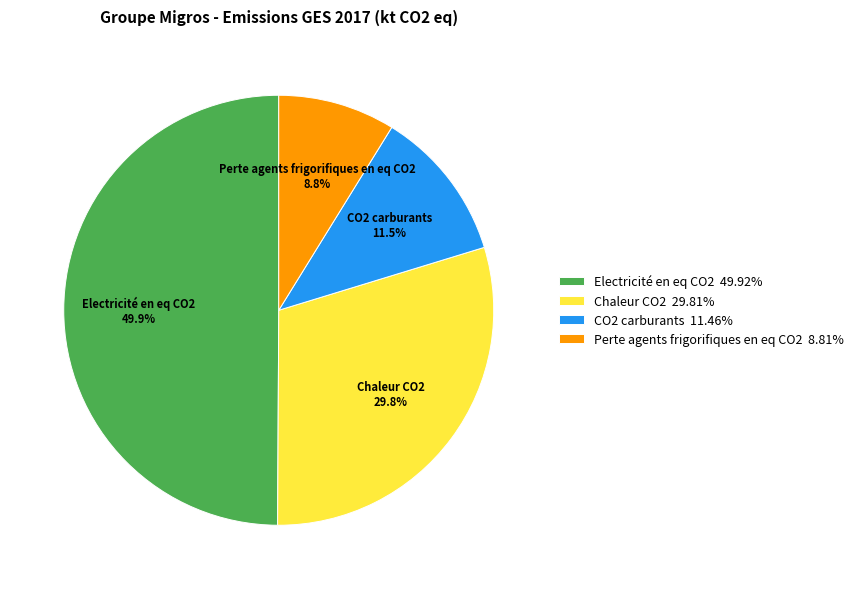

Which category has the smallest portion of the pie?

Perte agents frigorifiques en eq CO2